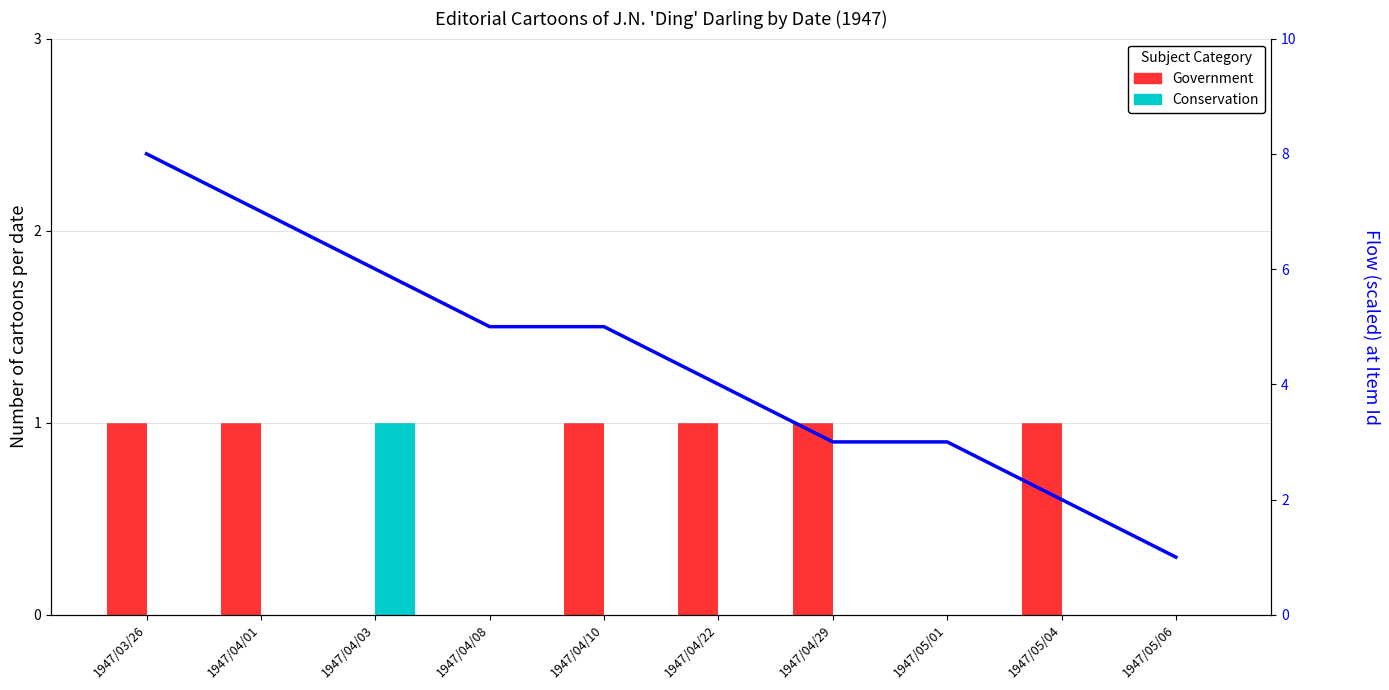

Which series has the largest total across all categories?

Flow line